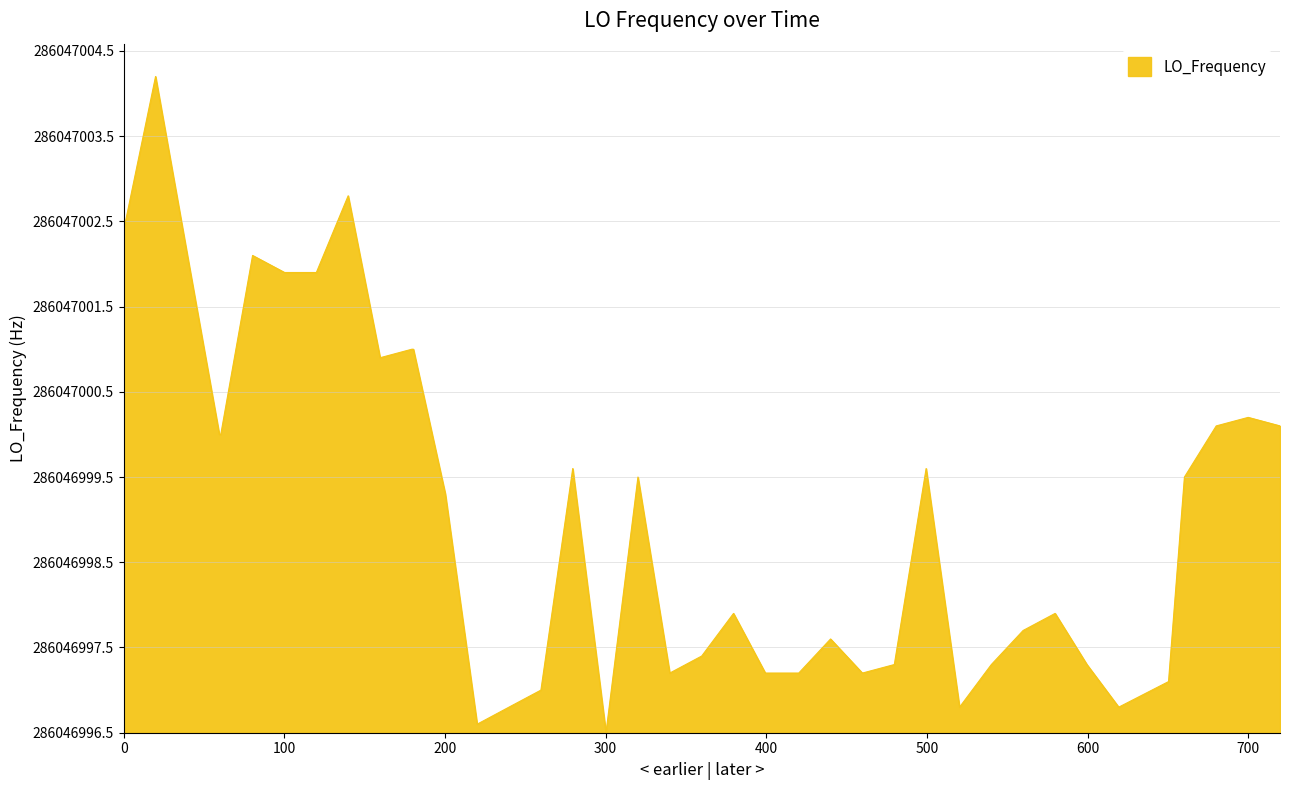

Does the chart have visible grid lines?

Yes